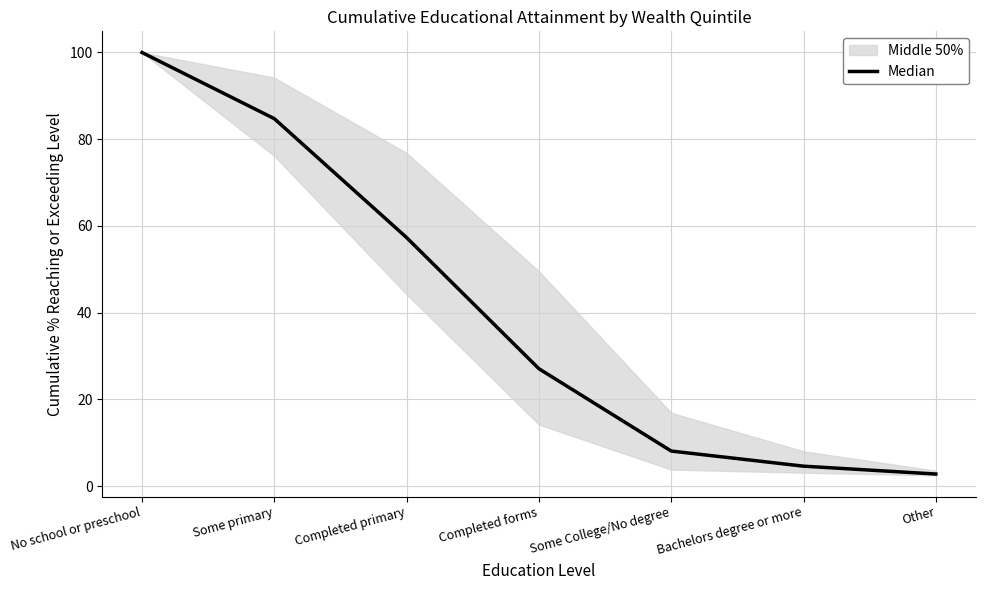

What is the change in value from Completed primary to Completed forms?

-30.2